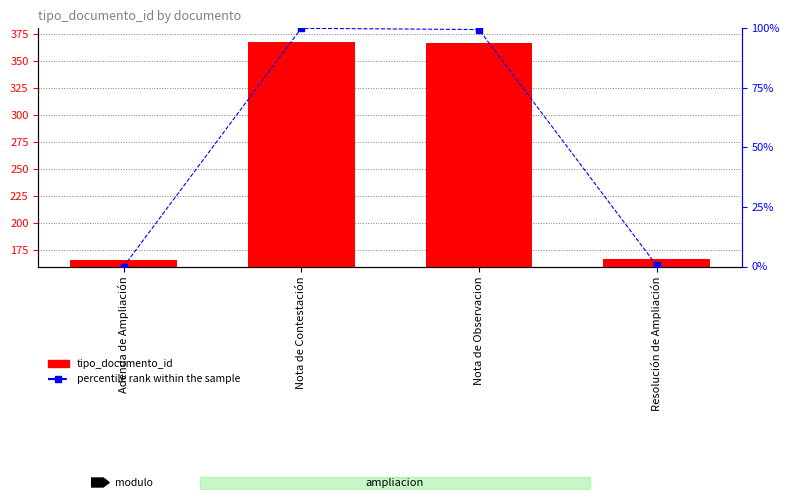

Which has a higher value, Adenda de Ampliación or Resolución de Ampliación?

Resolución de Ampliación